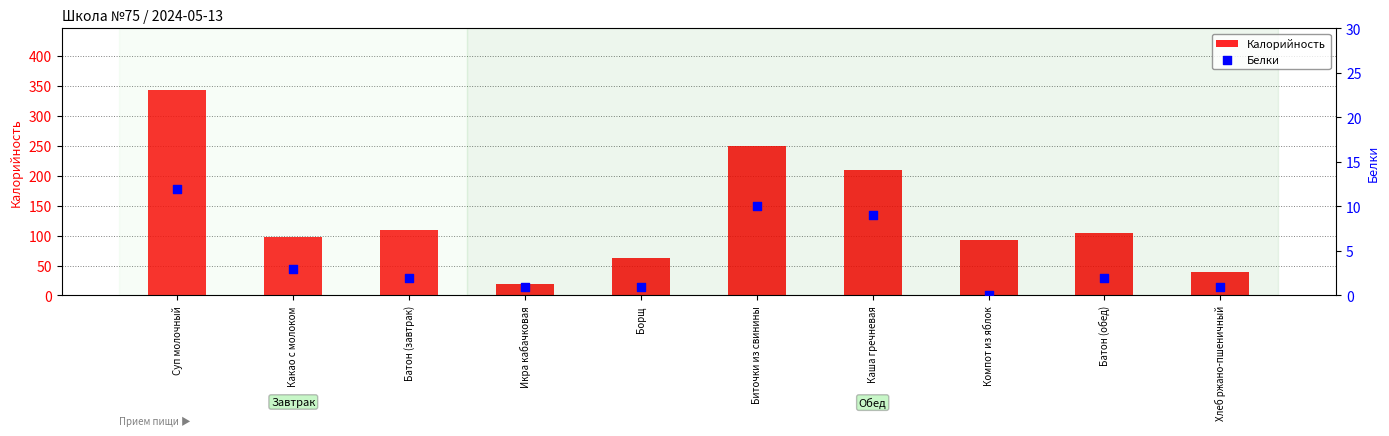

Which series reaches the maximum Y coordinate?

Калорийность